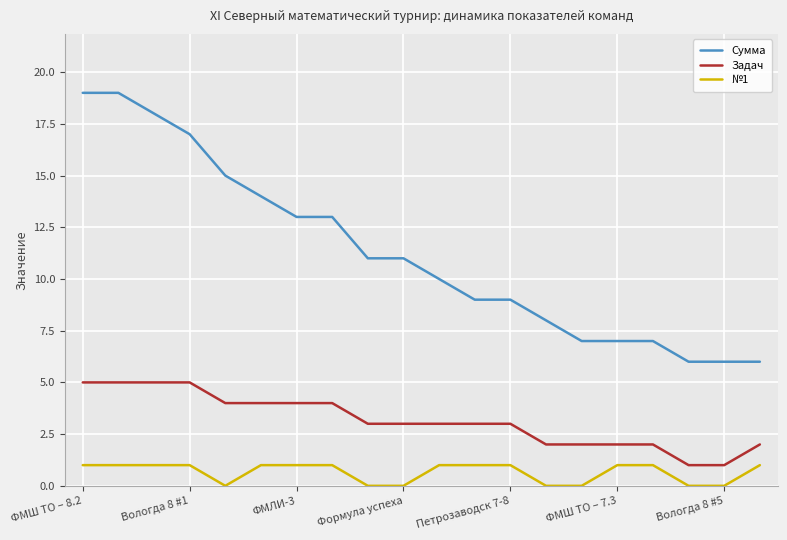

Which series has the largest total across all categories?

Сумма